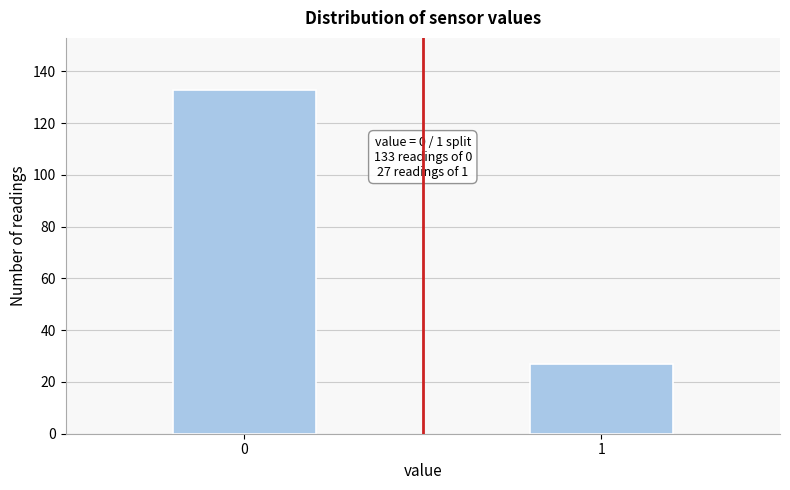

Reading right to left, list all the values displayed in this chart.

27	133